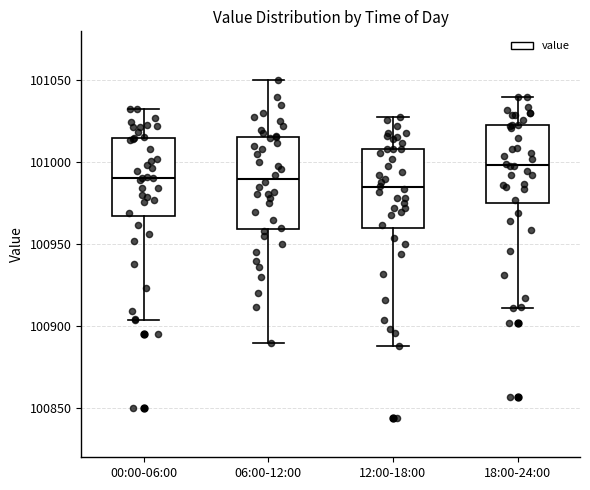

Which box has the lowest median line?

12:00-18:00